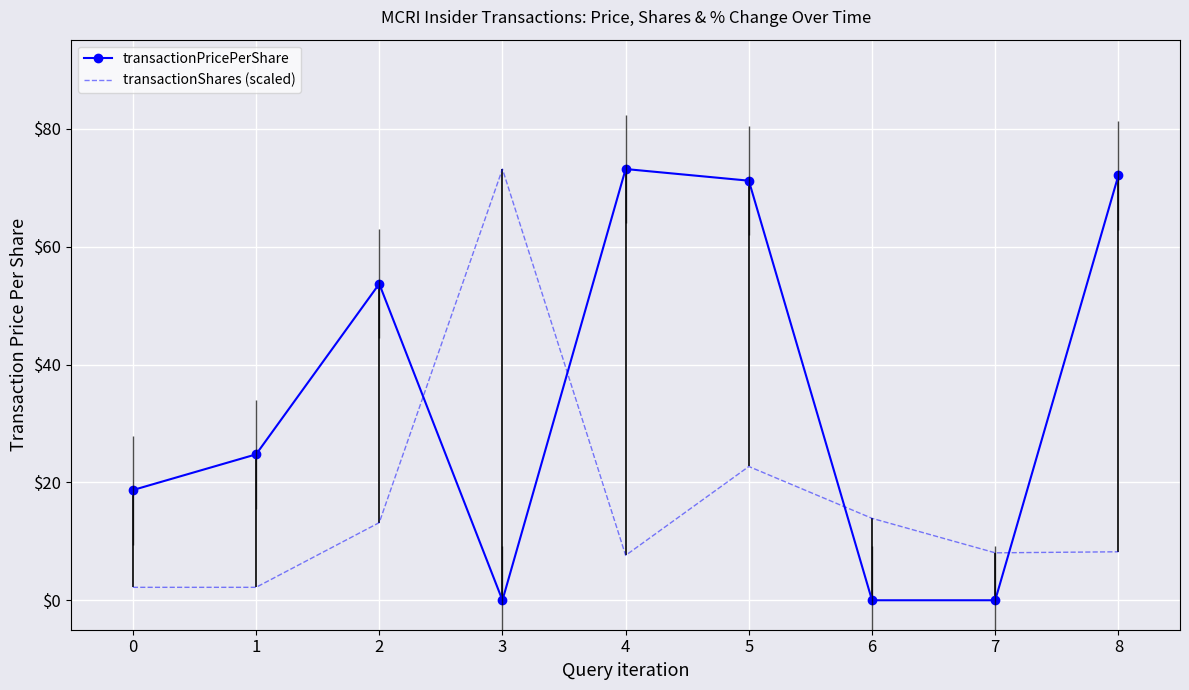

Is the value of transactionShares (scaled) at 0 greater than the value of transactionPricePerShare at 7?

Yes